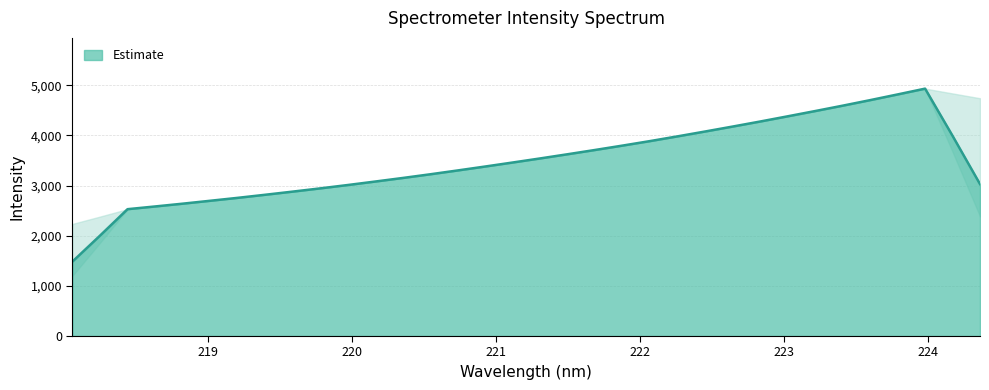

How many lines are shown in the chart?

1